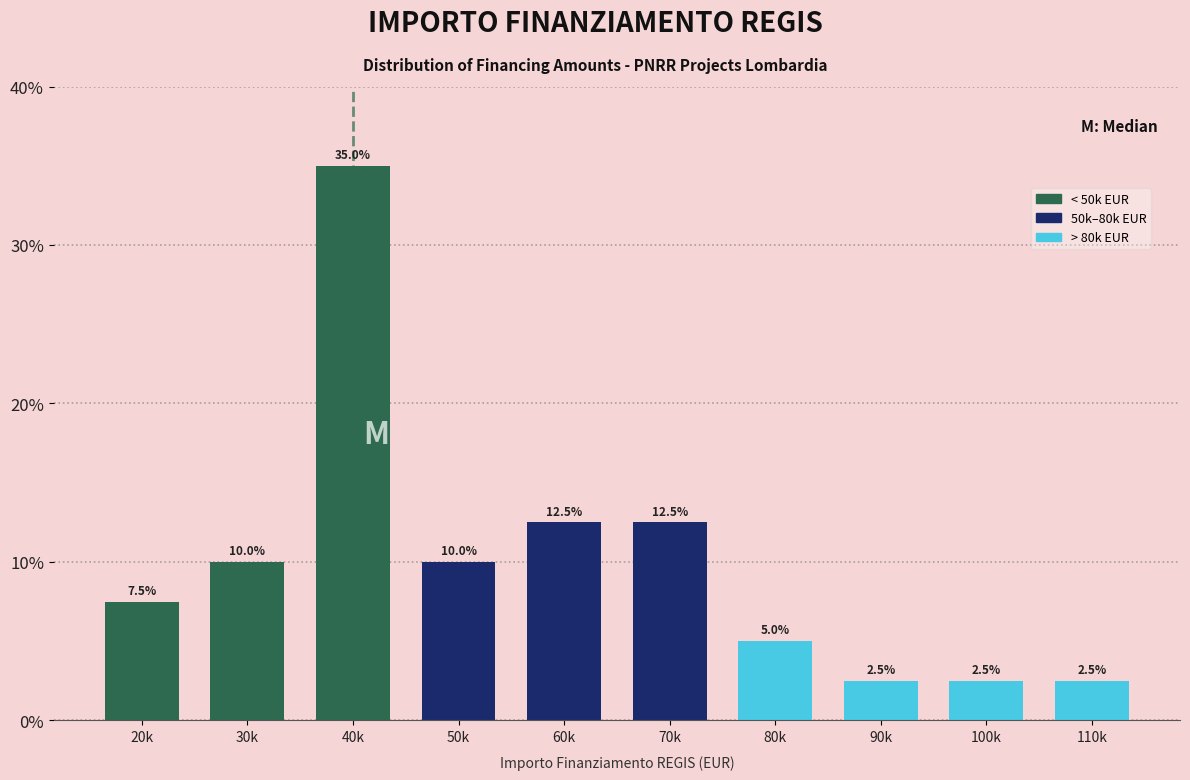

Reading left to right, extract all data points from this chart.

20k=7.5	30k=10.0	40k=35.0	50k=10.0	60k=12.5	70k=12.5	80k=5.0	90k=2.5	100k=2.5	110k=2.5